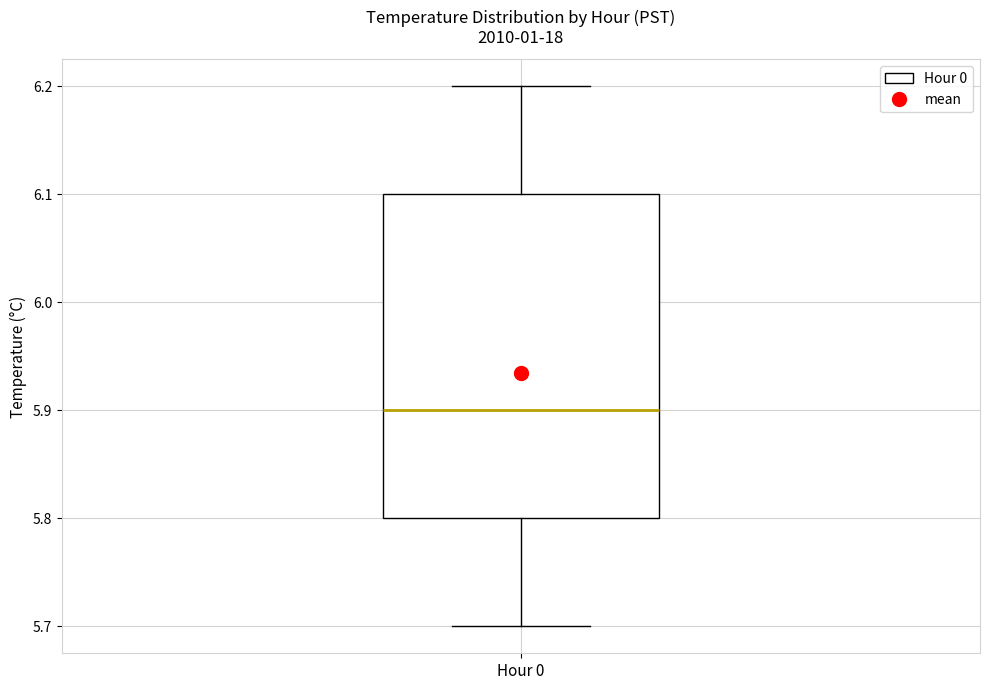

Where does the upper whisker of the box for Hour 0 end on the y-axis? The values are not printed on the chart, so give them approximately, as read against the axis.

6.2